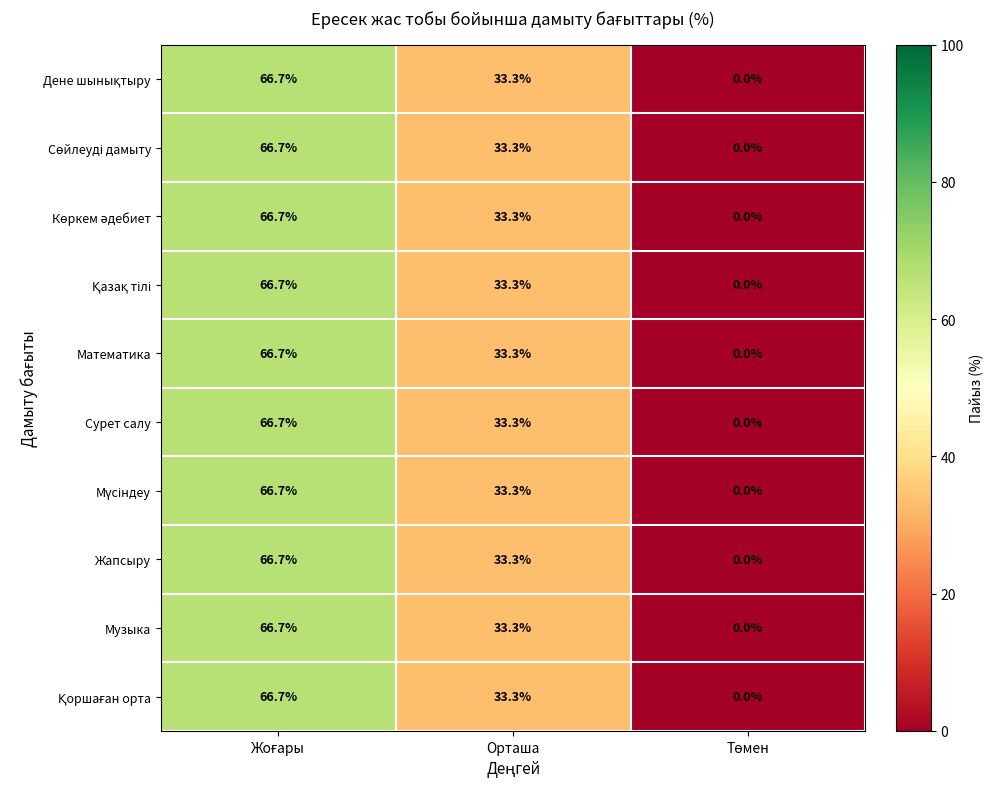

Is it true that Математика equals 33.3 at Орташа?

True